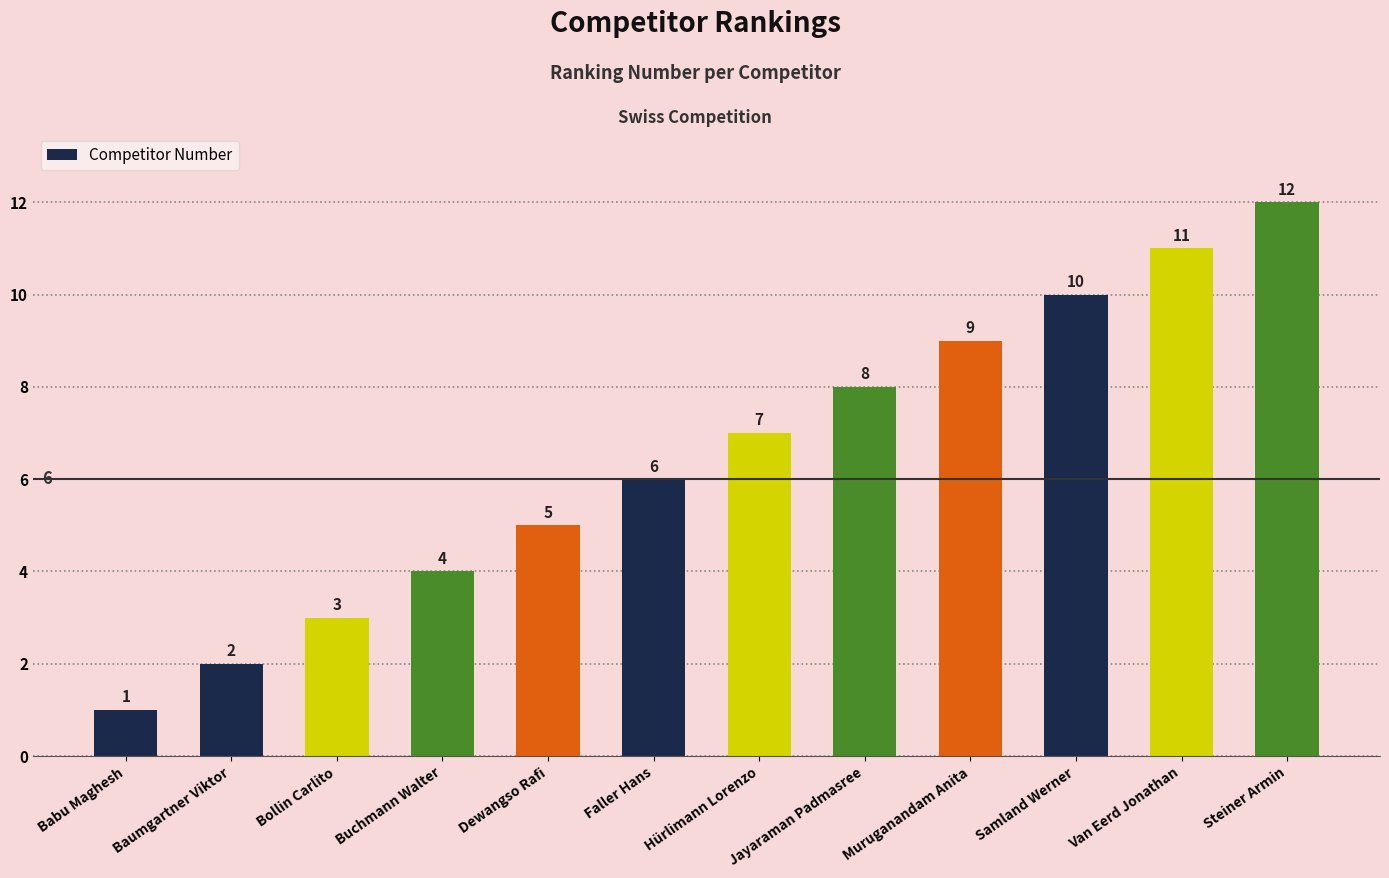

Are the bars grouped side by side (vs. stacked)?

No